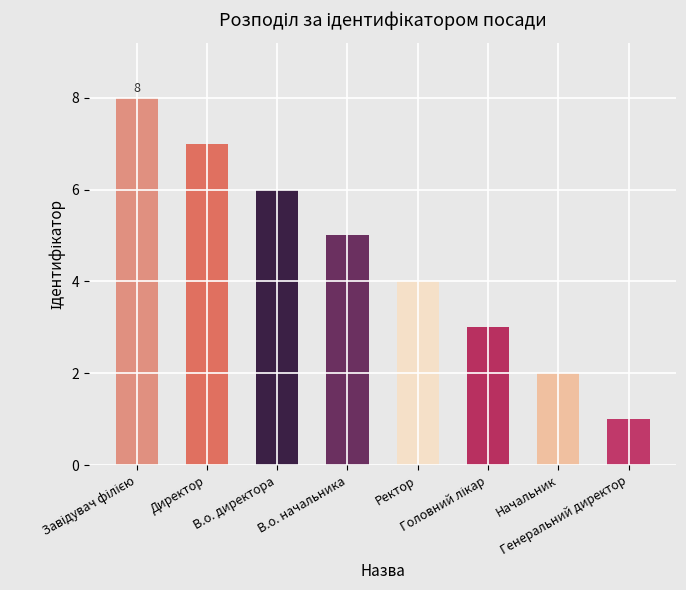

What position from the left is Директор?

2